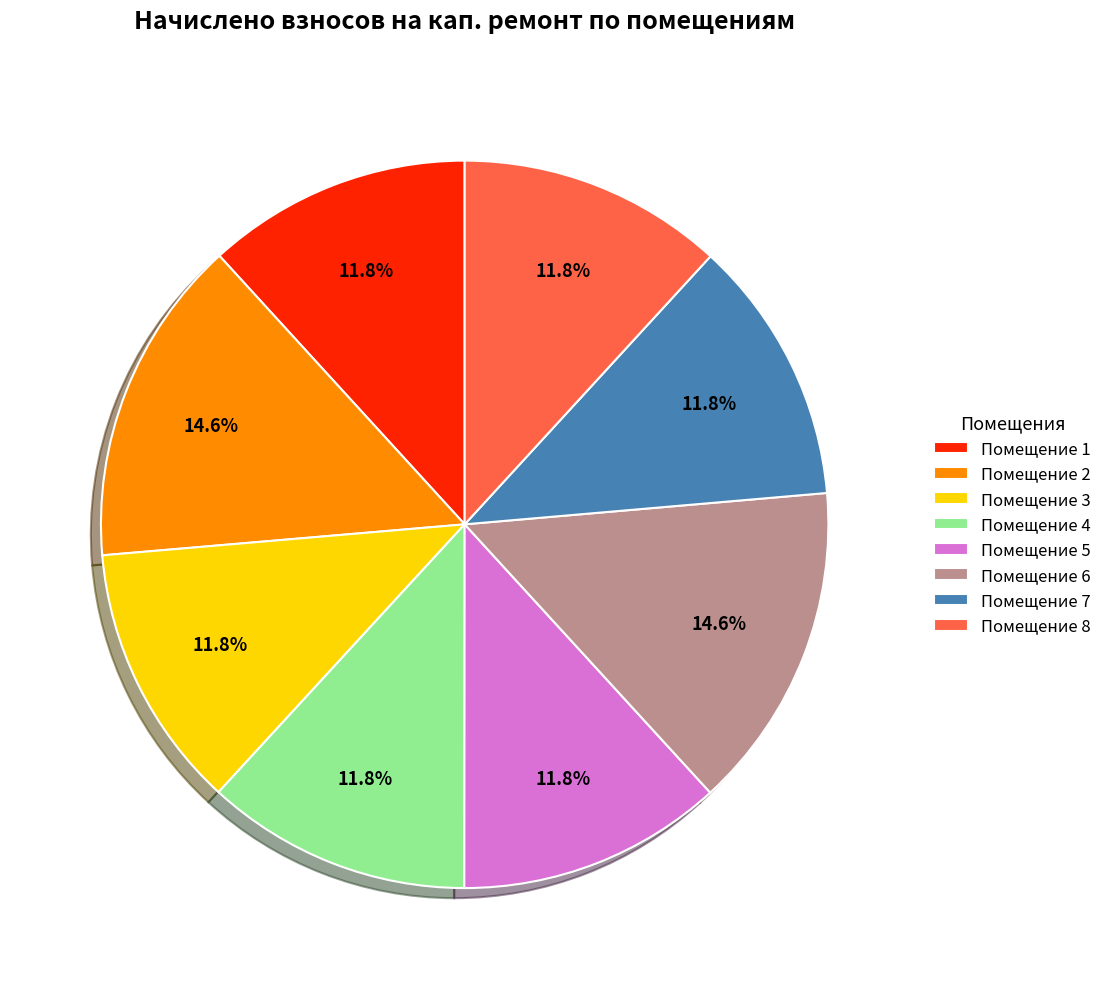

Combined, what portion of the pie is Помещение 2 and Помещение 1?

26.4%